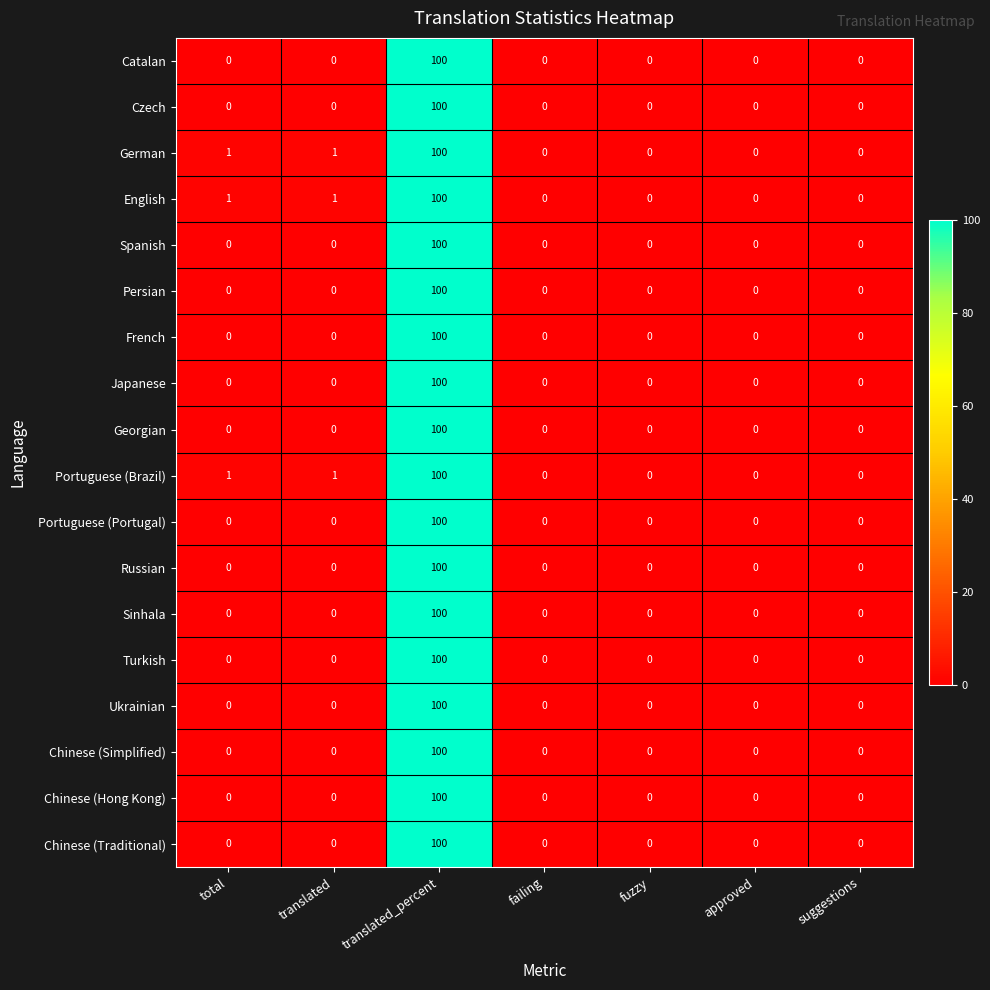

What is the sum of all Chinese (Traditional) values?

100